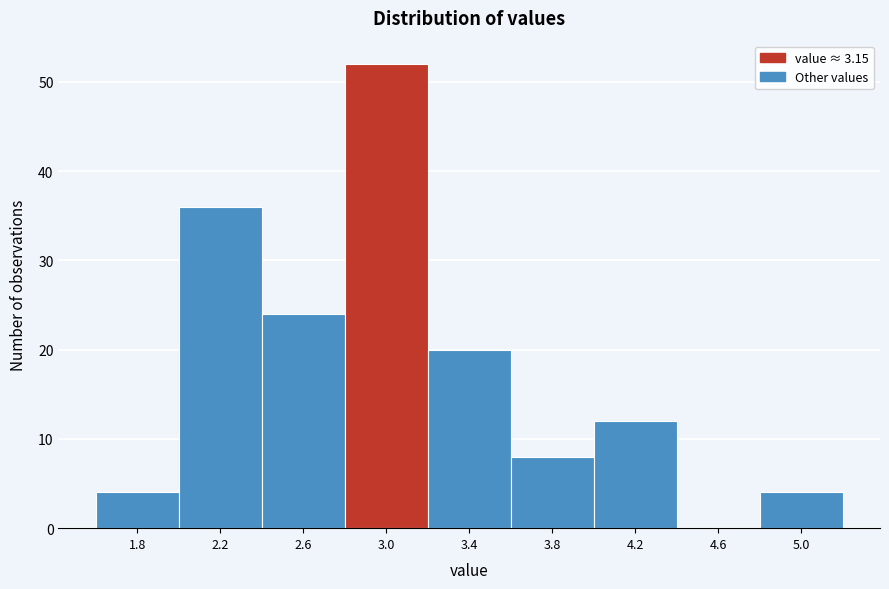

Reading left to right, transcribe all the data shown in this chart.

1.8=4	2.2=36	2.6=24	3.0=52	3.4=20	3.8=8	4.2=12	4.6=0	5.0=4